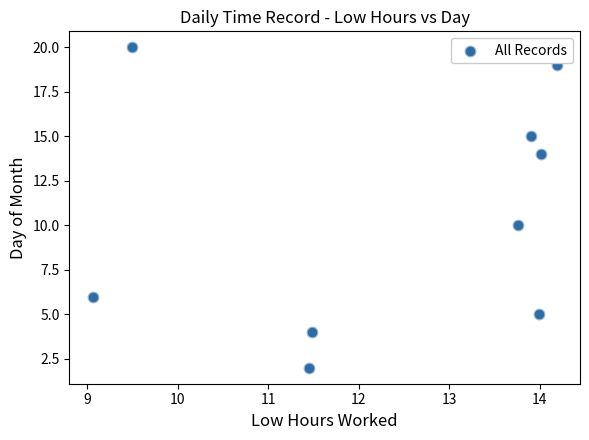

What is the average Y value?

11